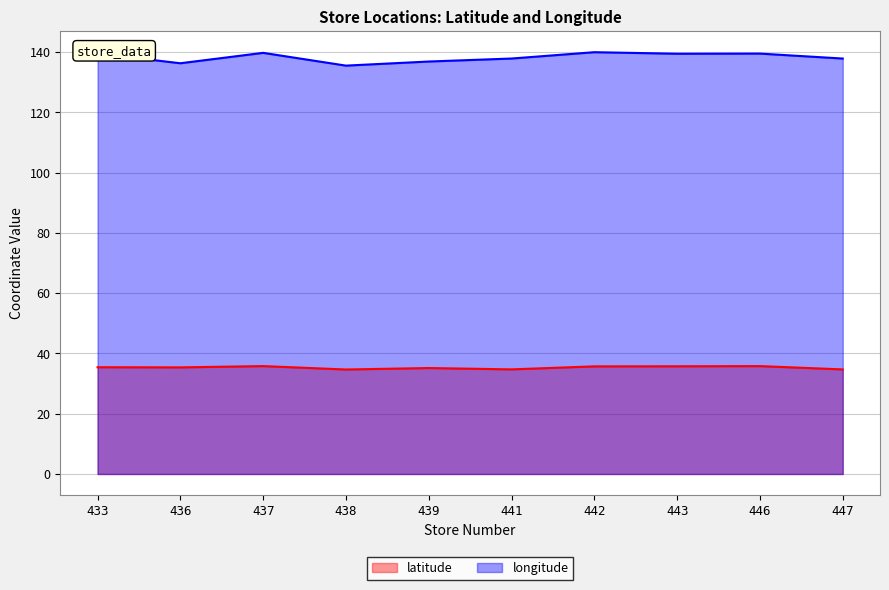

True or false: longitude has more than 2 points higher than both neighbors.

True